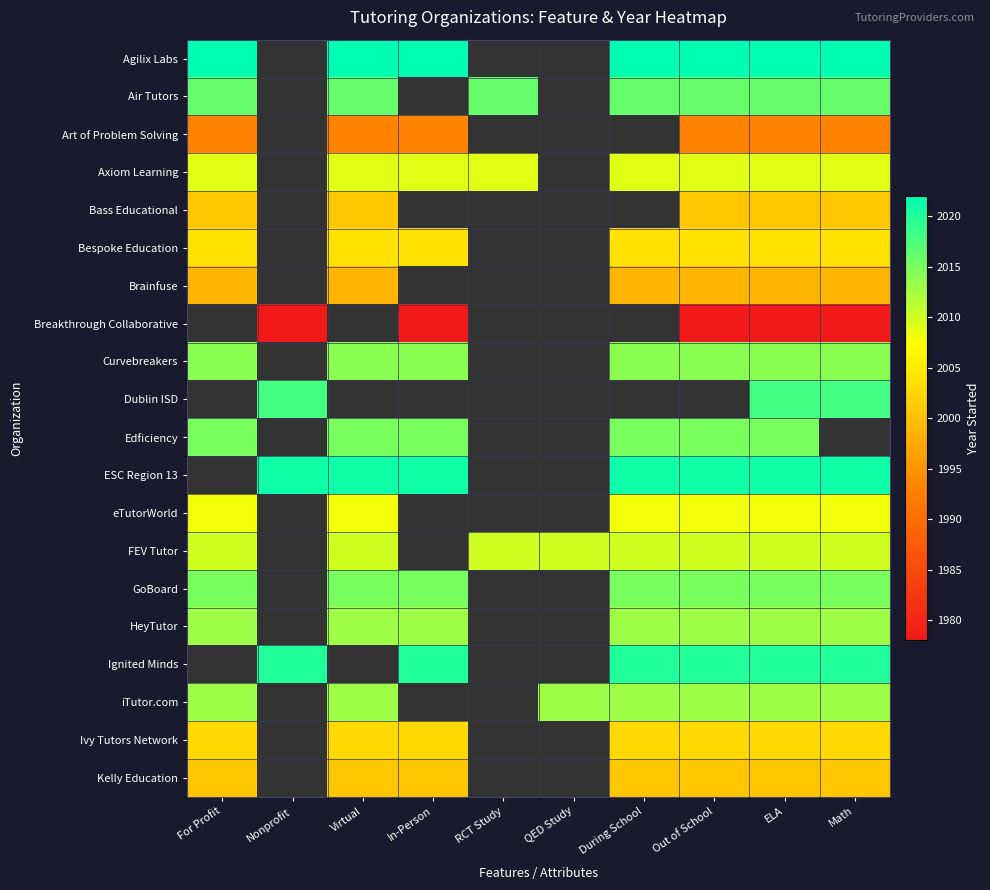

What is the smallest value displayed?

1978.0